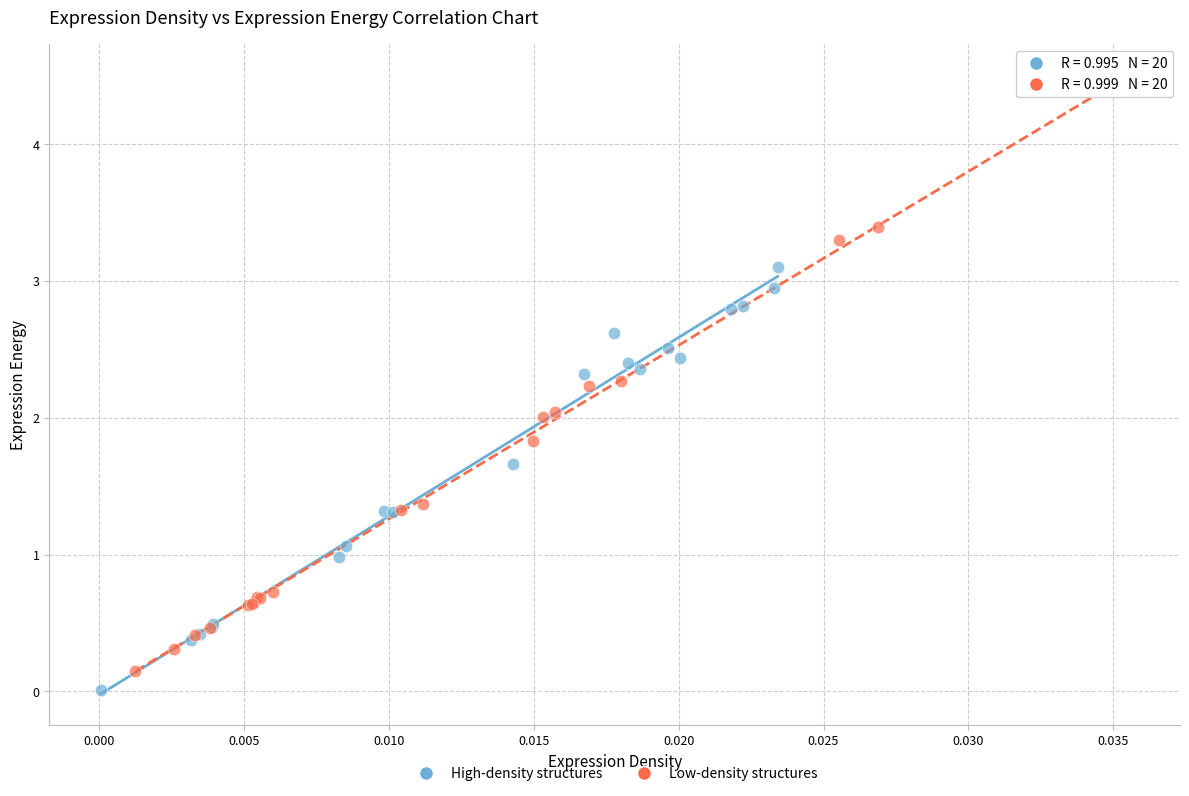

Which series has the largest Y range (max minus min)?

Low-density structures